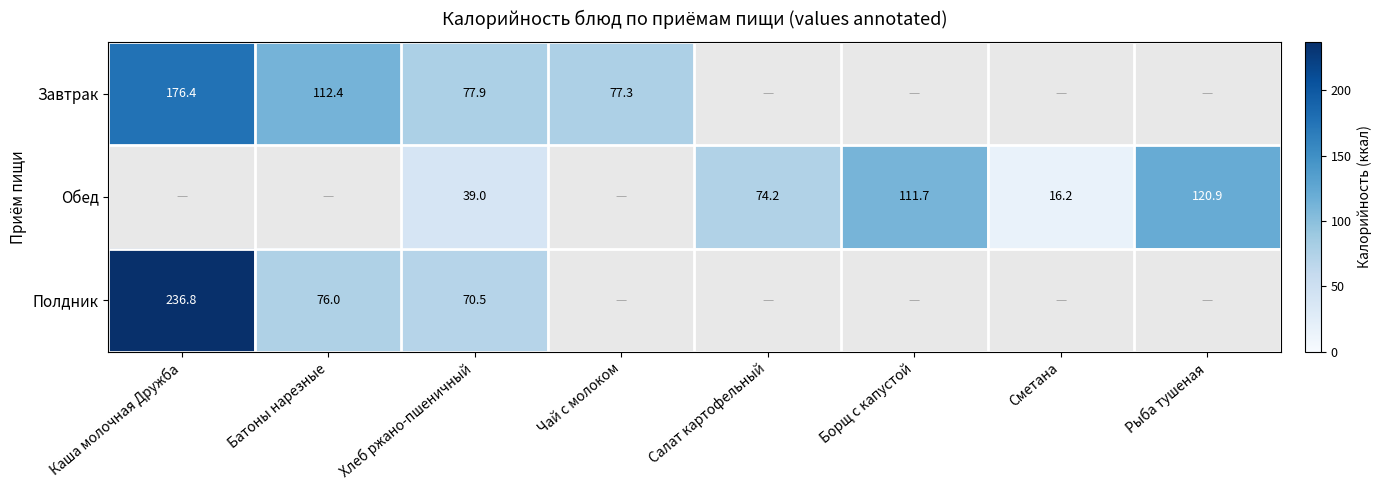

What is the average value of the Полдник series?

47.9